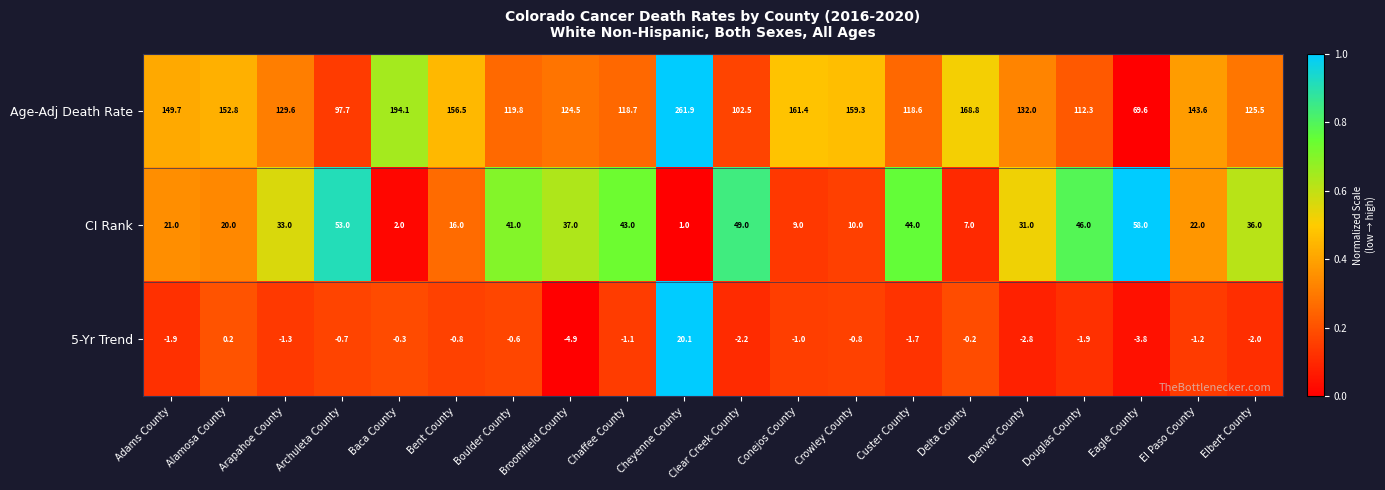

Which series has the widest spread of values?

Age-Adj Death Rate